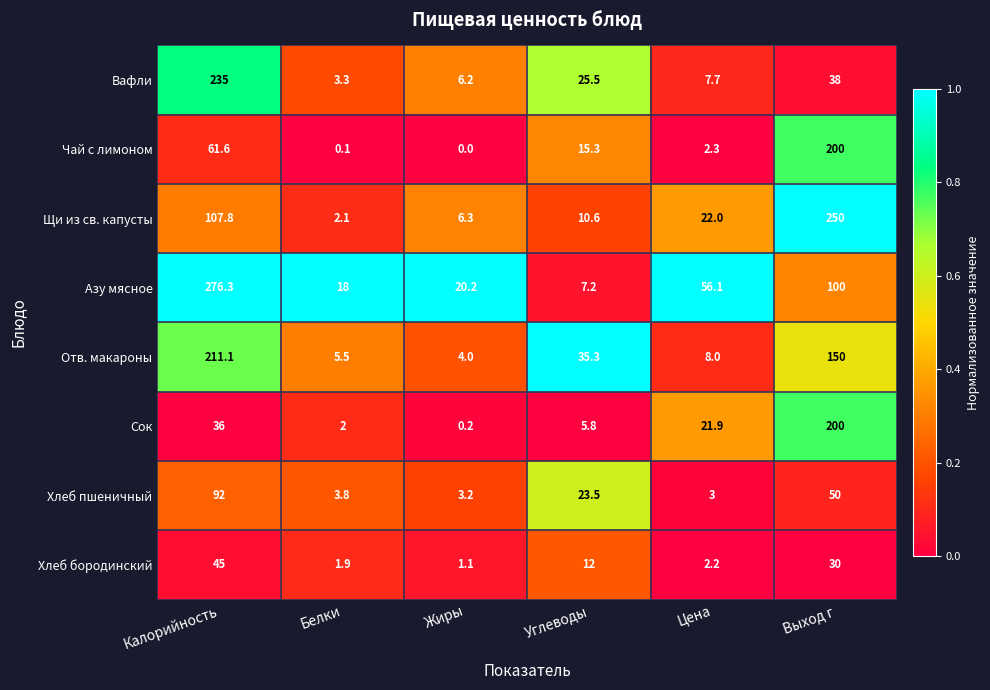

What is the difference between the maximum and minimum values in the Вафли series?

231.7